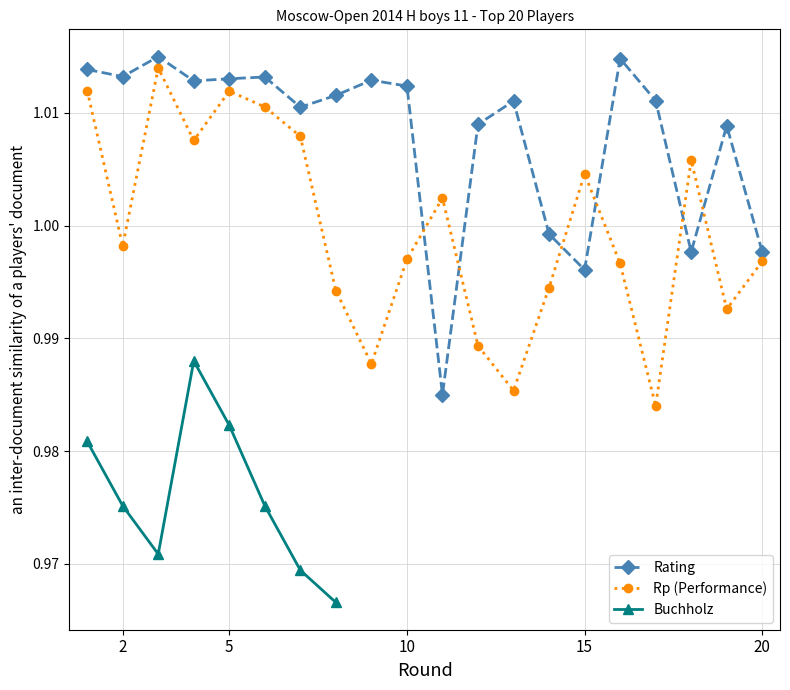

In Rp (Performance), how many points are lower than both neighbors (excluding endpoints)?

6